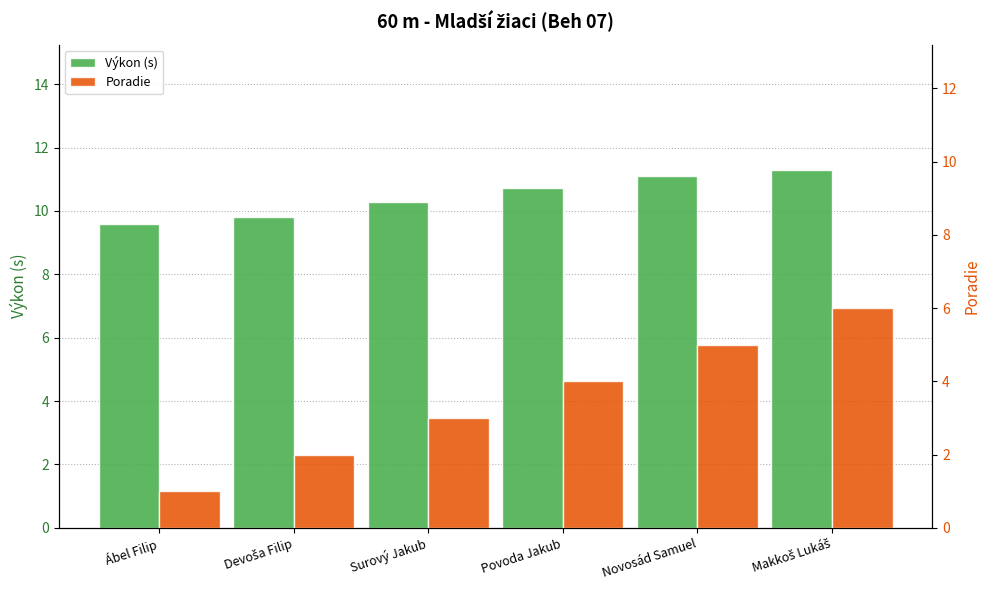

What are all the series names shown in the legend?

Výkon (s), Poradie